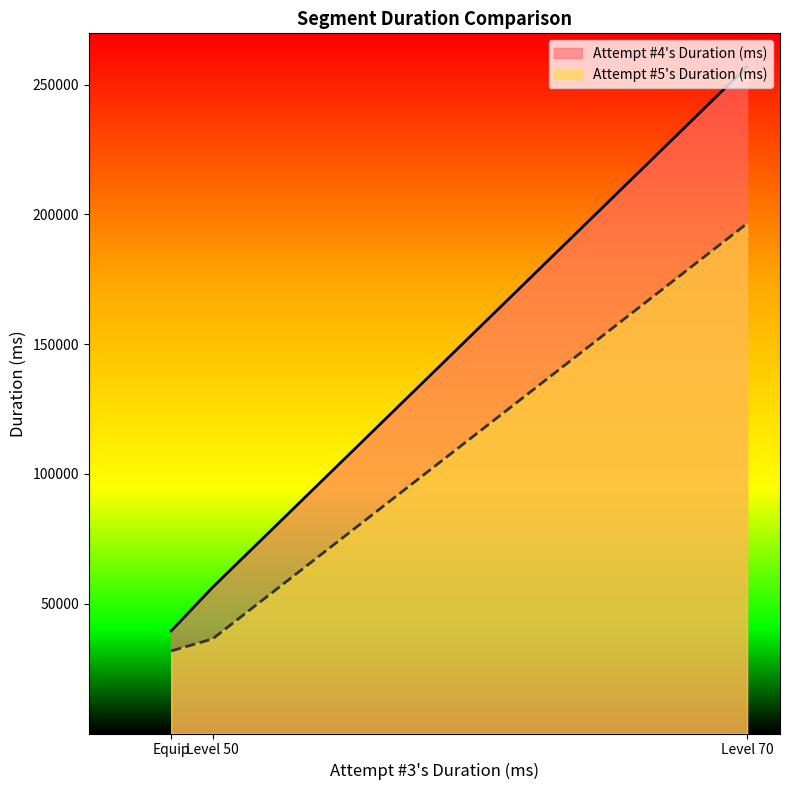

What is the difference between the maximum and minimum values in the Attempt #4's Duration (ms) series?

217363